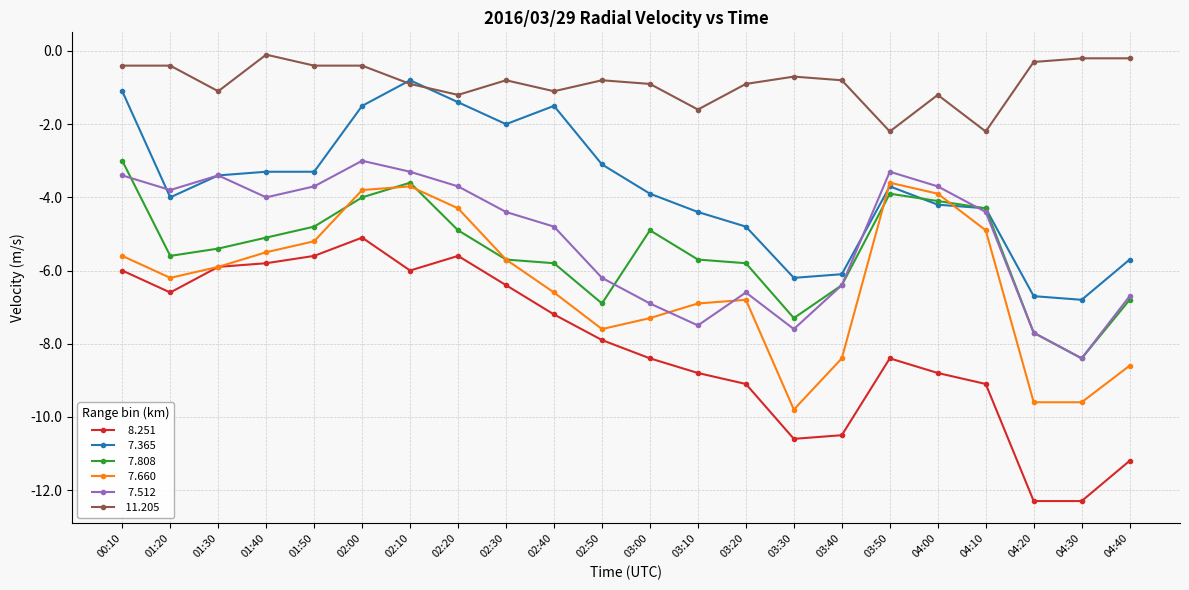

What is the difference between the highest and lowest values at 03:30?

9.9